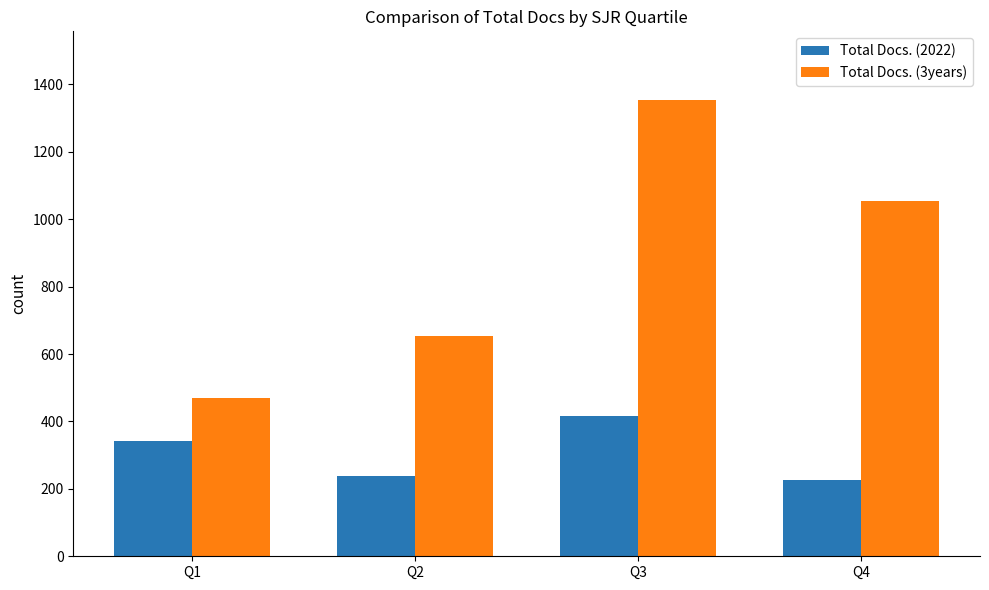

Is the value of Total Docs. (2022) at Q1 greater than the value of Total Docs. (3years) at Q1?

No